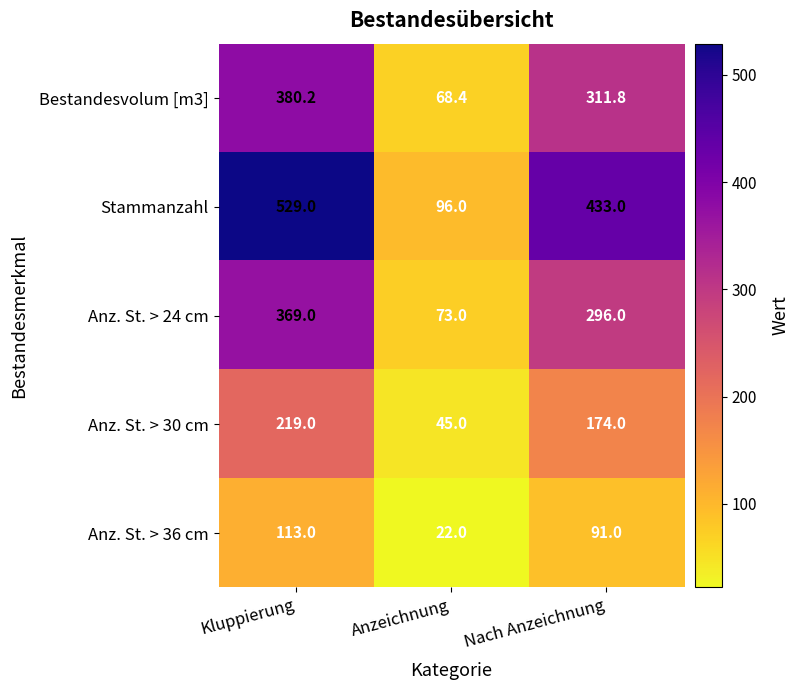

What is the sum of all Anz. St. > 36 cm values?

226.0